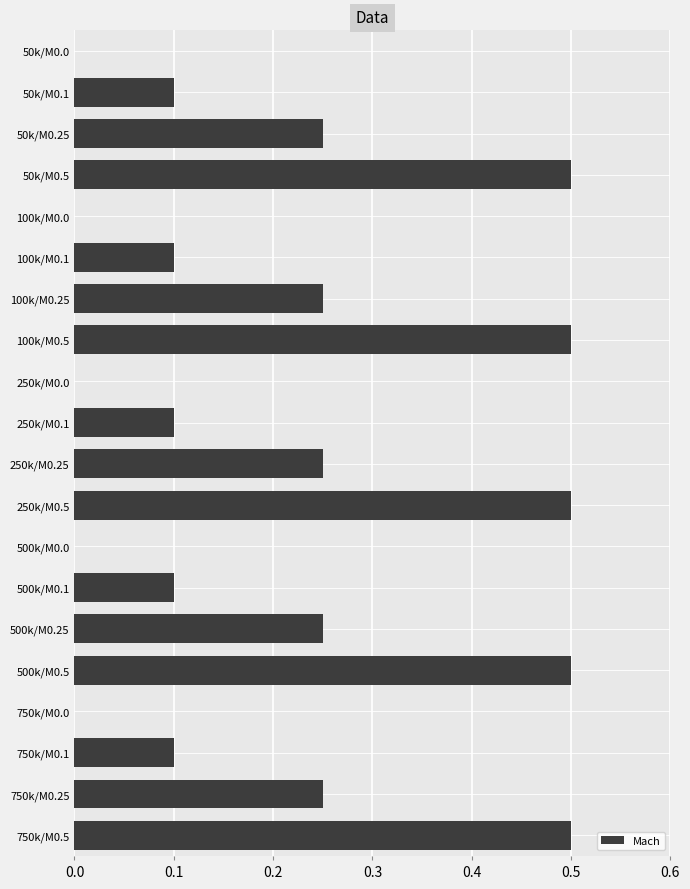

The chart shows a value of 0.0 at 50k/M0.0. True or false?

True